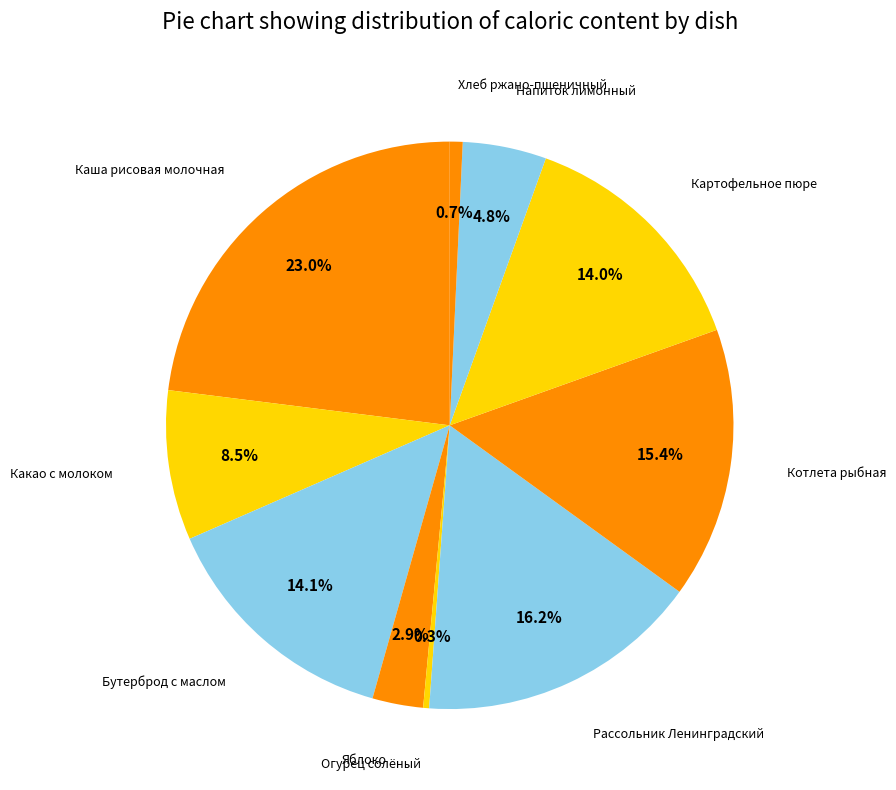

How many segments does this pie chart have?

10